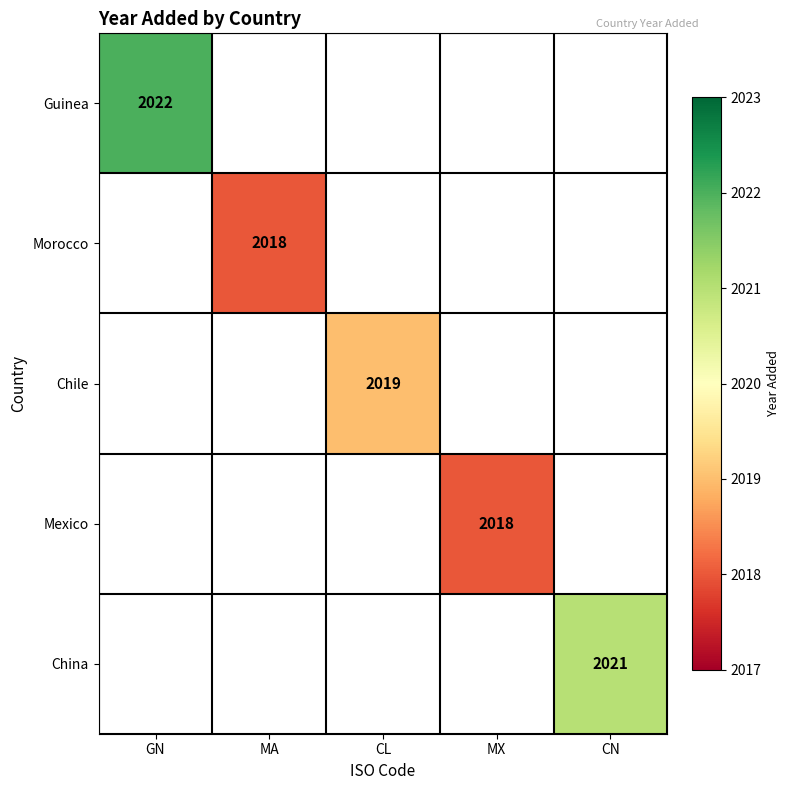

Is it true that Guinea equals 3173 at GN?

False